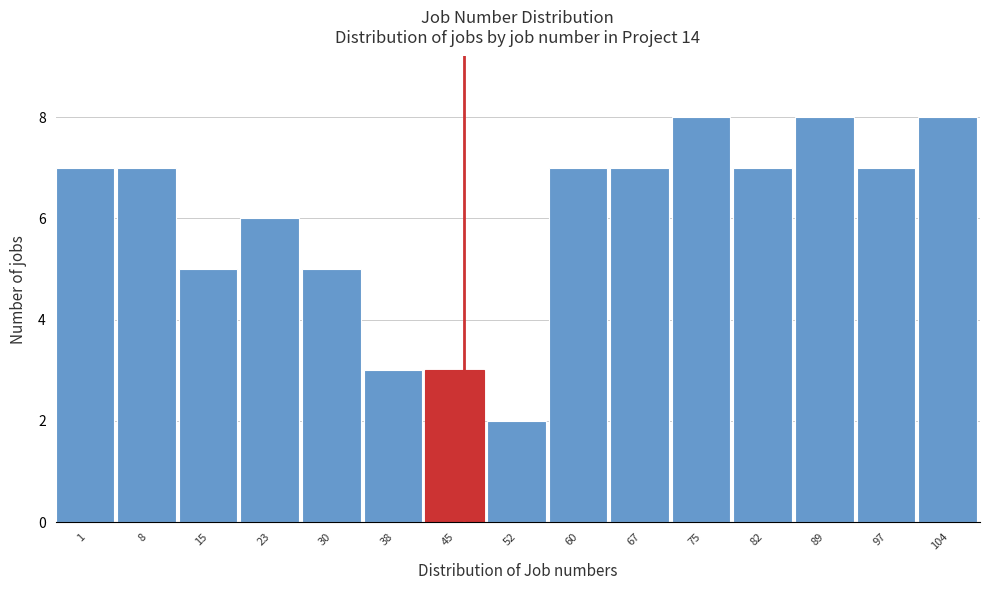

Reading left to right, what are all the values shown in this chart?

7	7	5	6	5	3	3	2	7	7	8	7	8	7	8